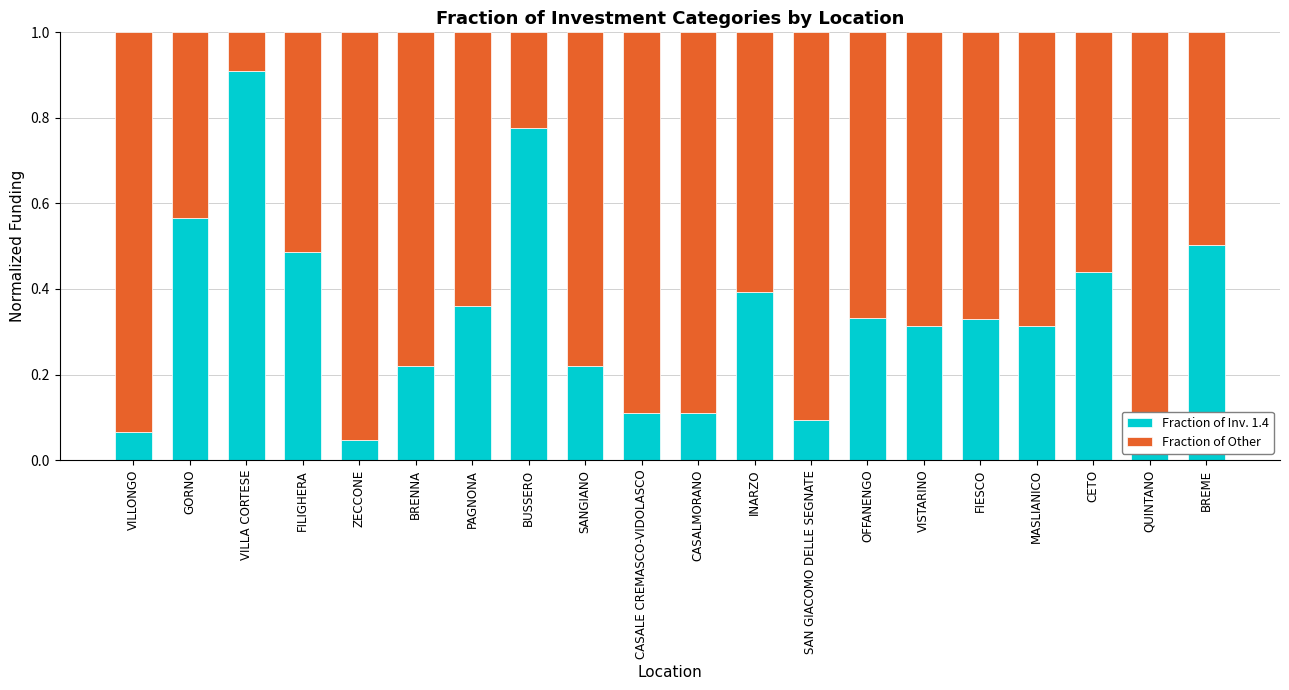

Which category has the highest value in the Fraction of Inv. 1.4 series?

VILLA CORTESE